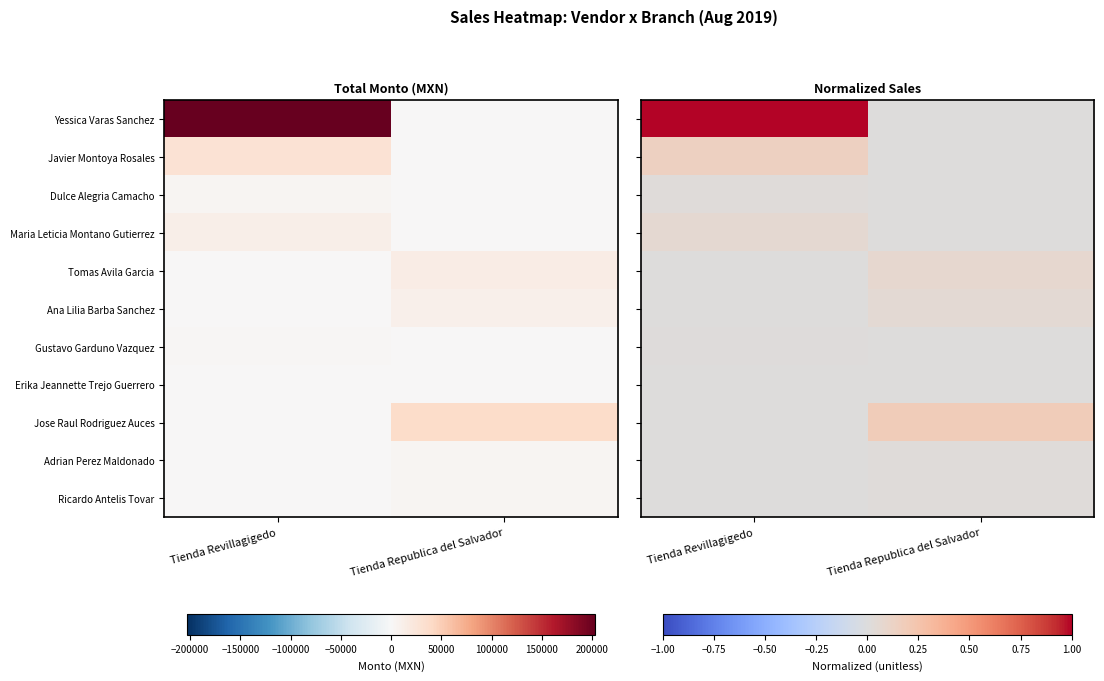

Which series has the largest total across all categories?

Yessica Varas Sanchez